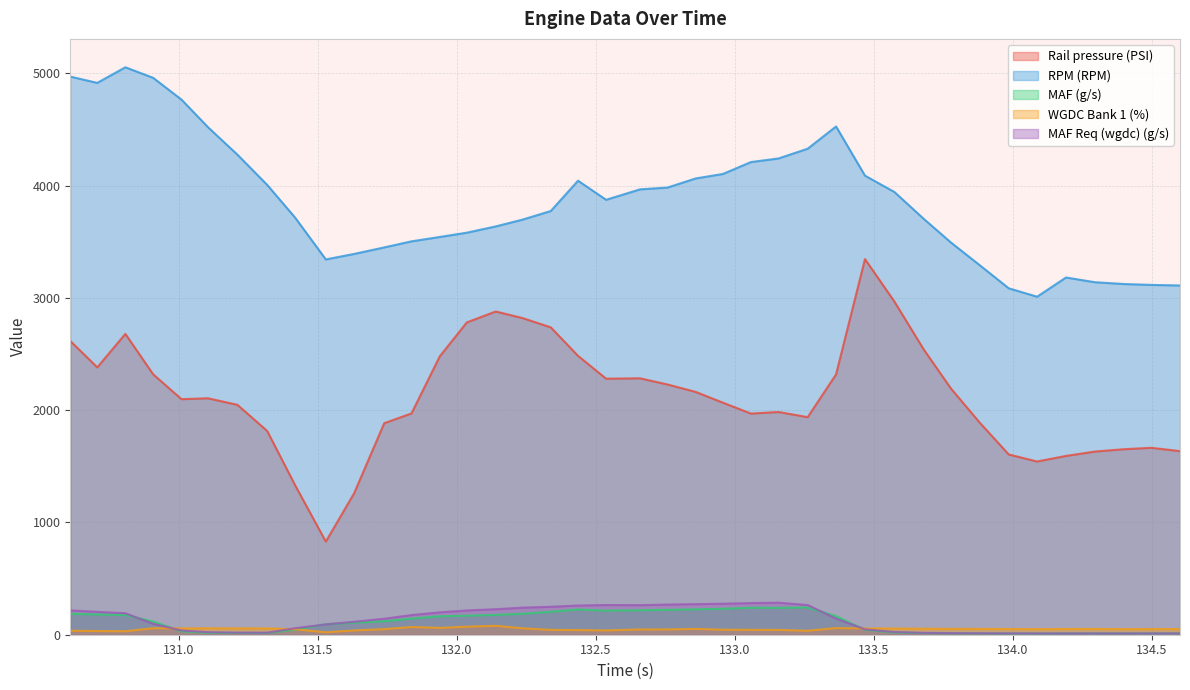

Which series has the largest range (max minus min)?

Rail pressure (PSI)